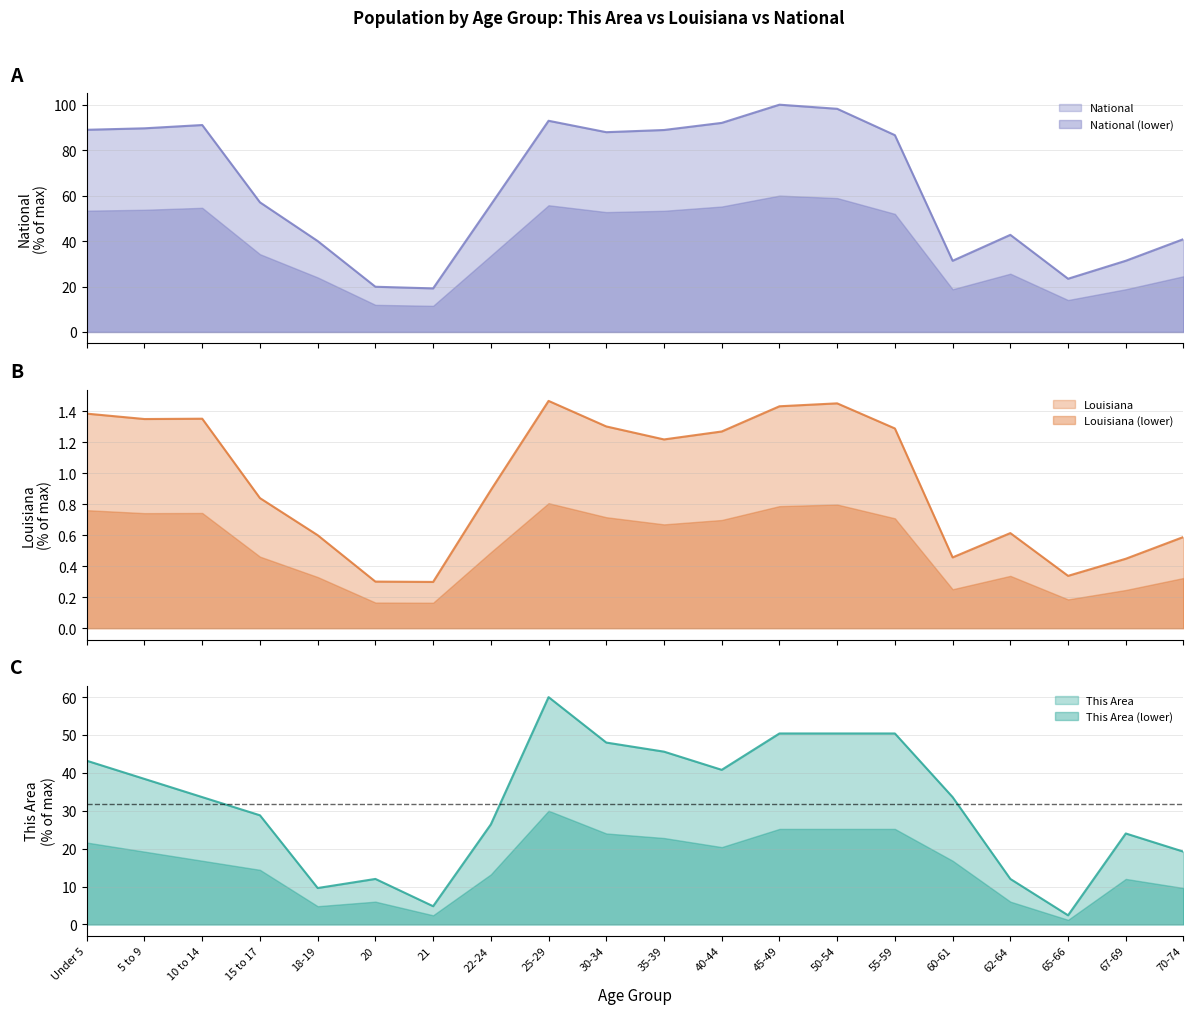

The value of This Area at 62-64 is 20.5. True or false?

False